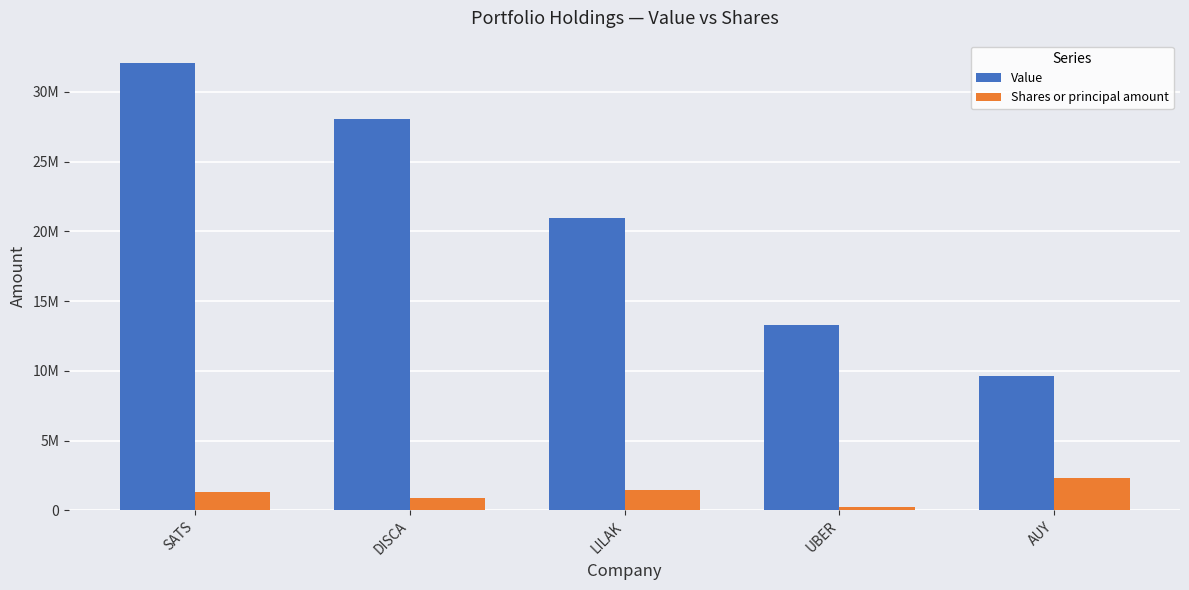

What are all the series names shown in the legend?

Value, Shares or principal amount